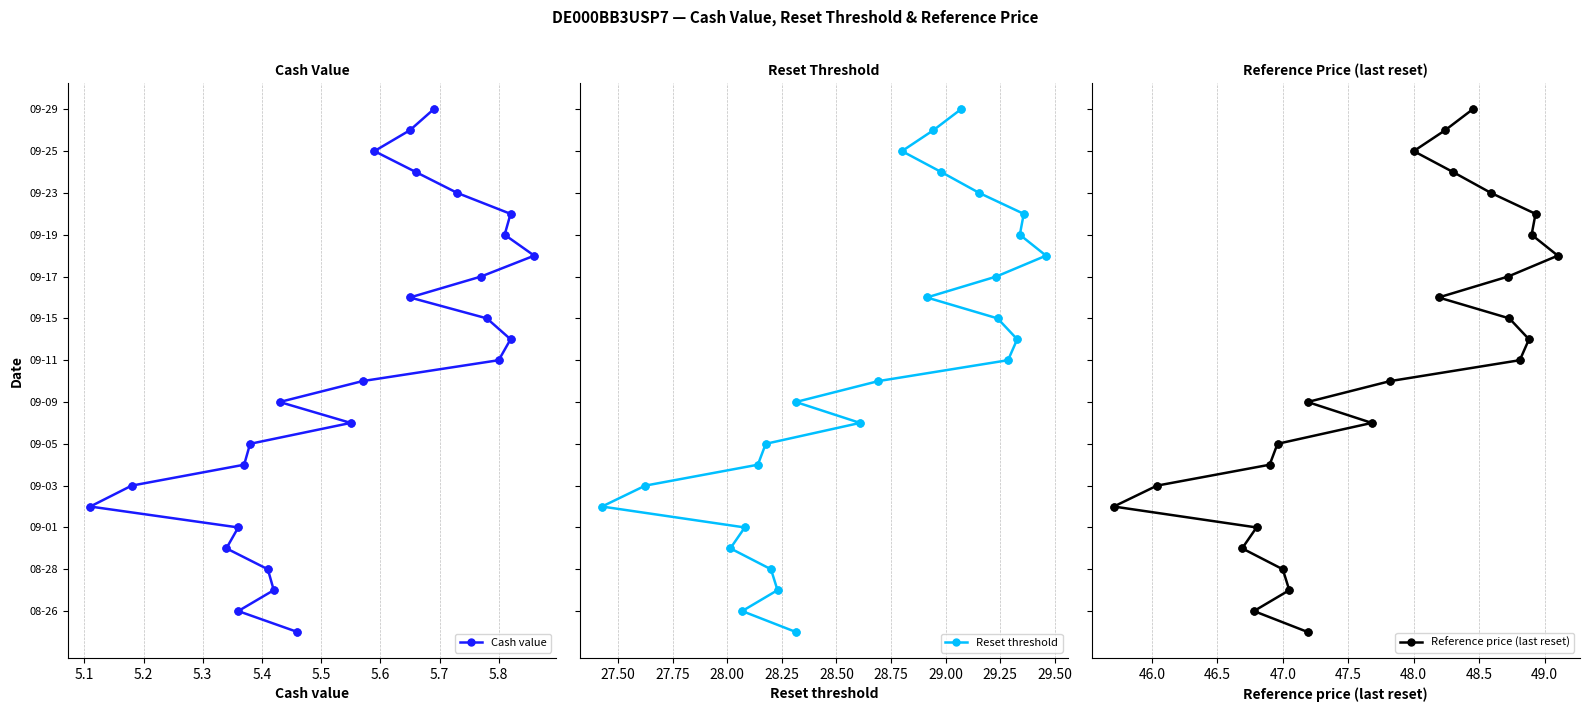

Which series contains the highest Y value?

Cash value